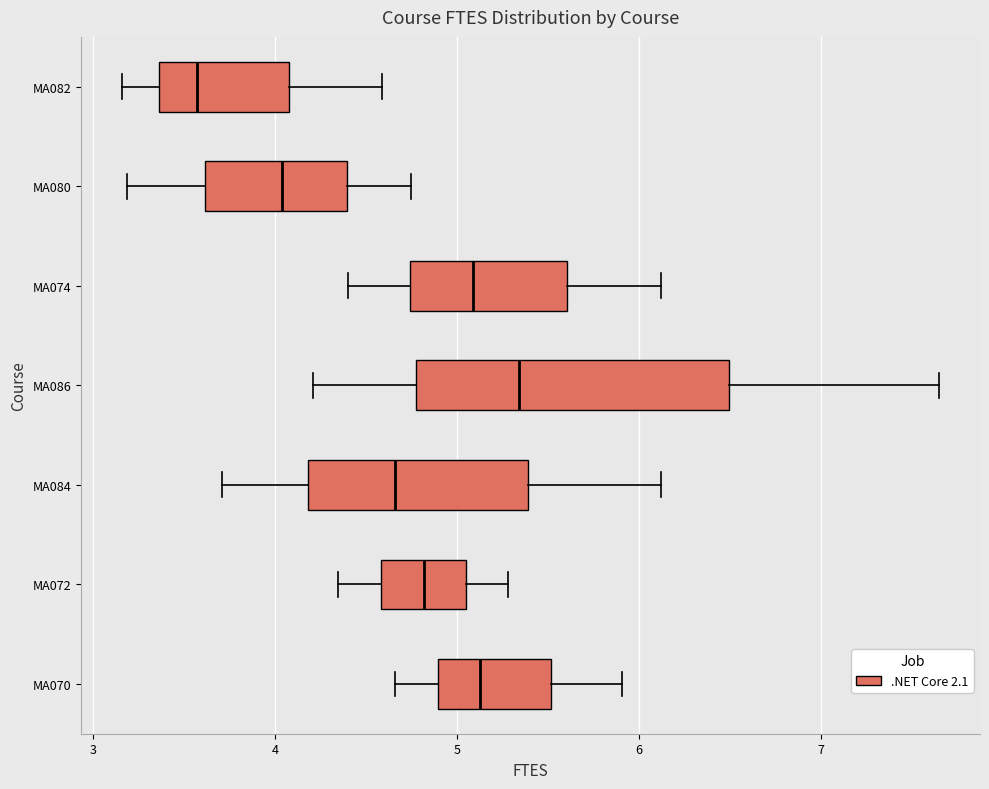

Comparing the boxes themselves (not the whiskers), which one is the widest?

MA086